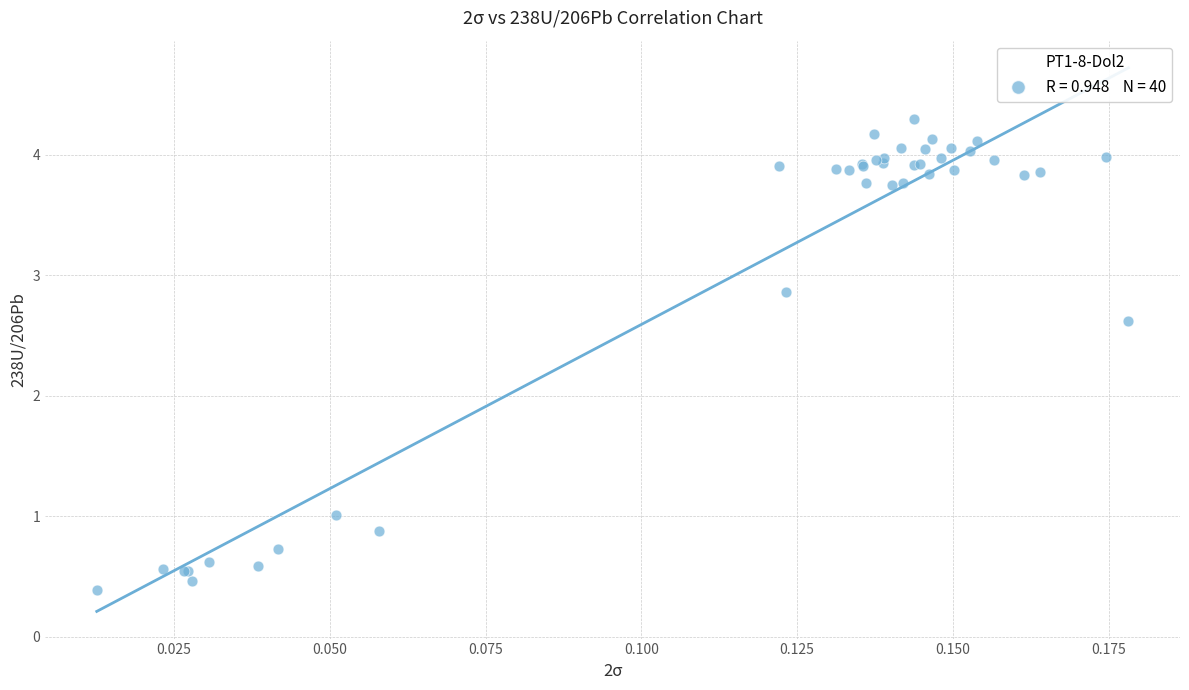

What Y value in the scatter plot is closest to 2?

2.6